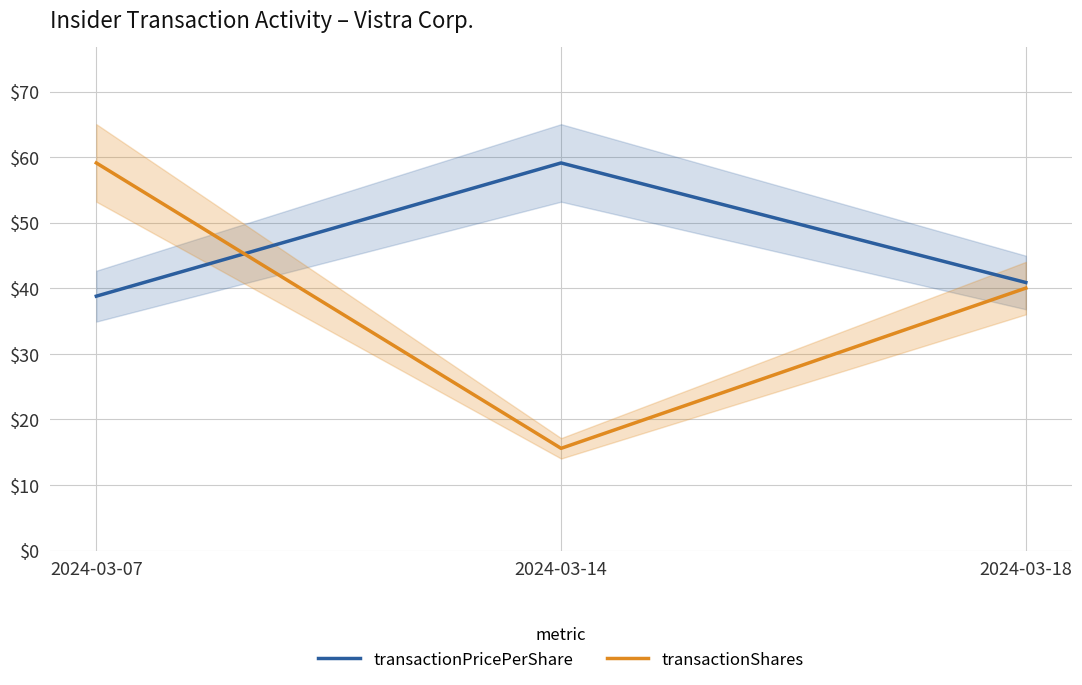

What is the sum of all transactionShares values?

114.7